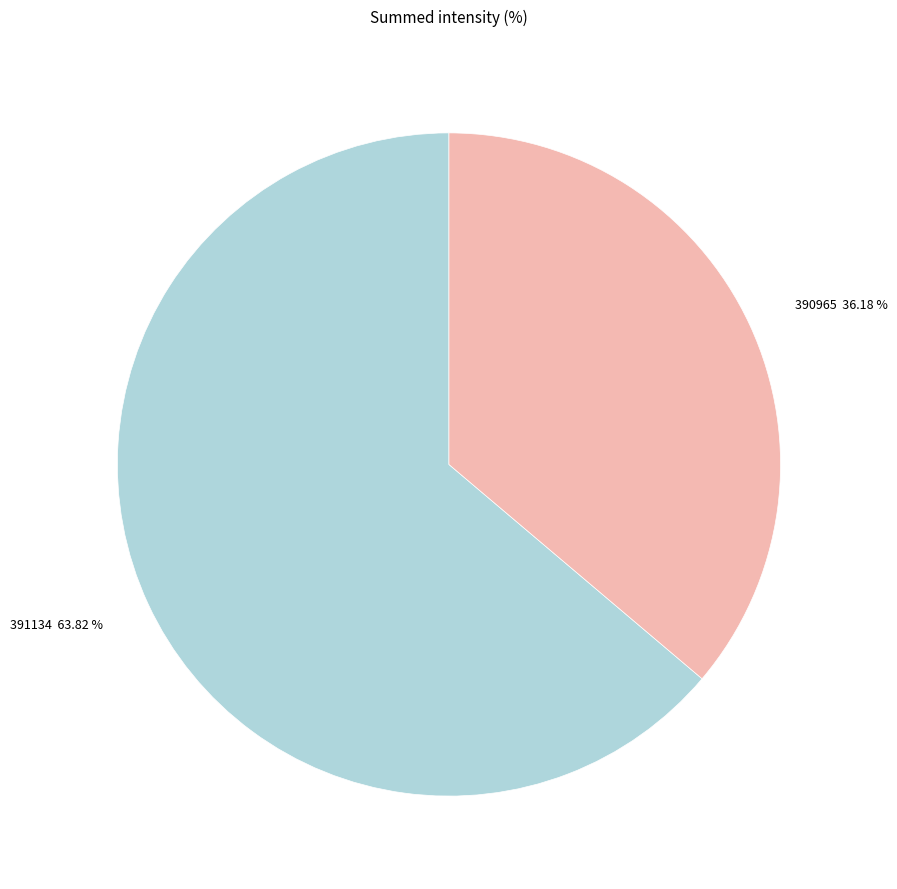

True or false: 391134 accounts for 64% of the total.

True